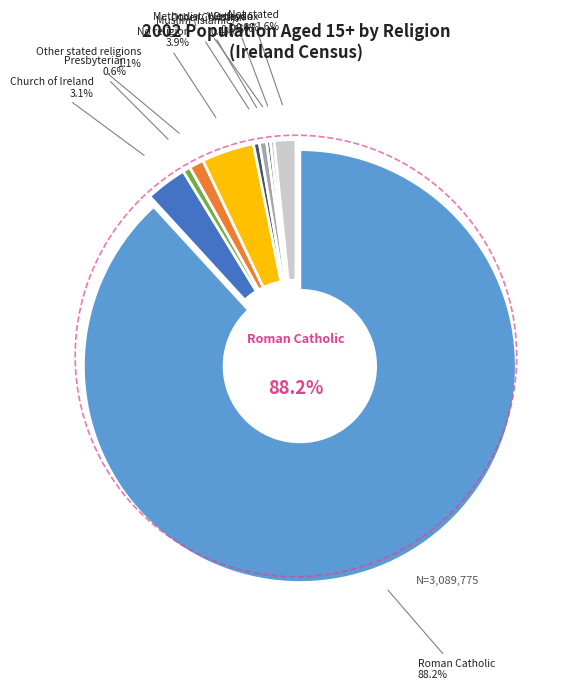

Between Orthodox and Presbyterian, which is larger?

Presbyterian